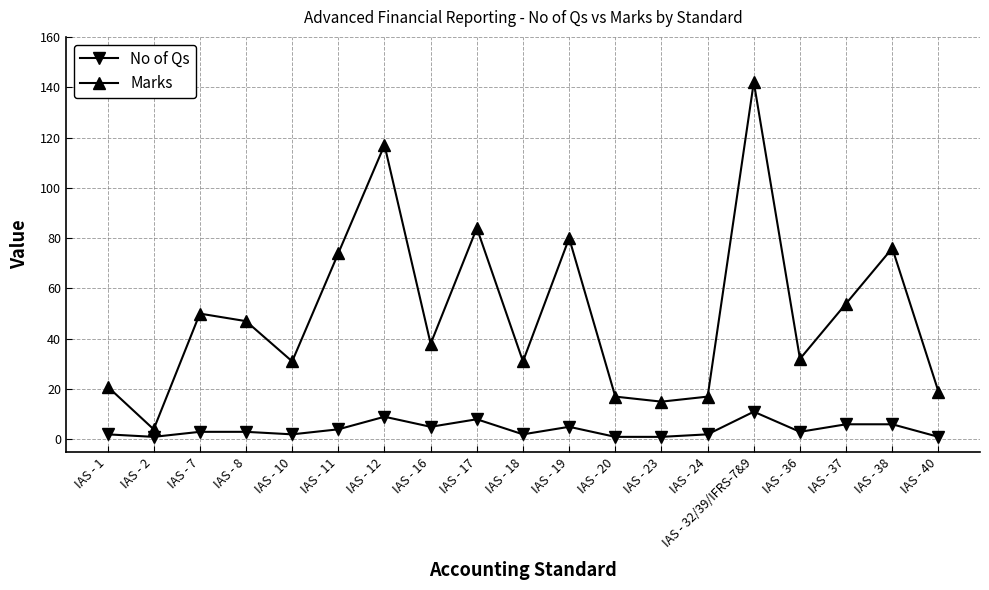

Is the value of Marks at IAS - 32/39/IFRS-7&9 greater than the value of No of Qs at IAS - 1?

Yes